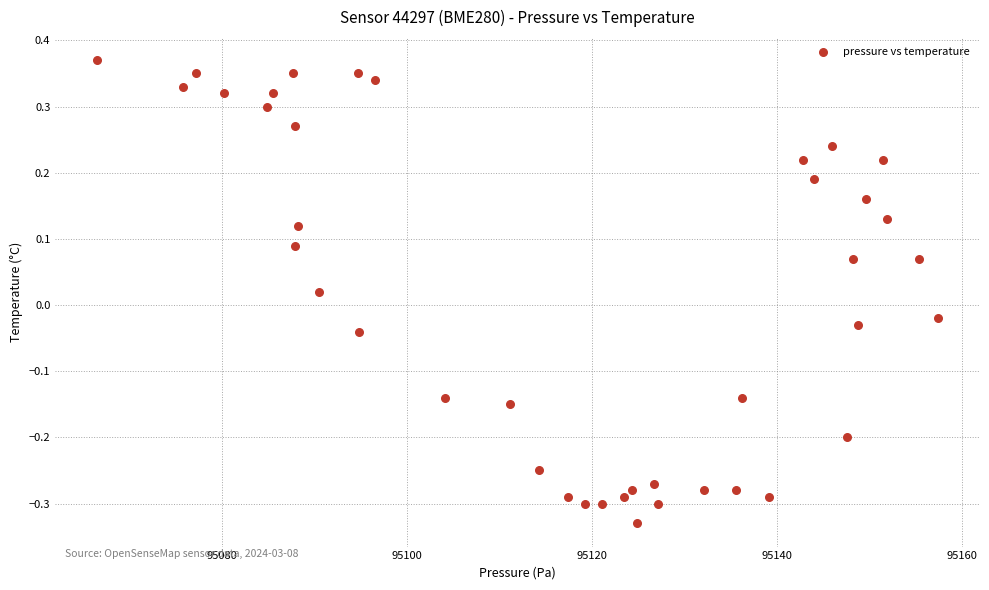

What is the range of Y values (max minus min)?

0.7